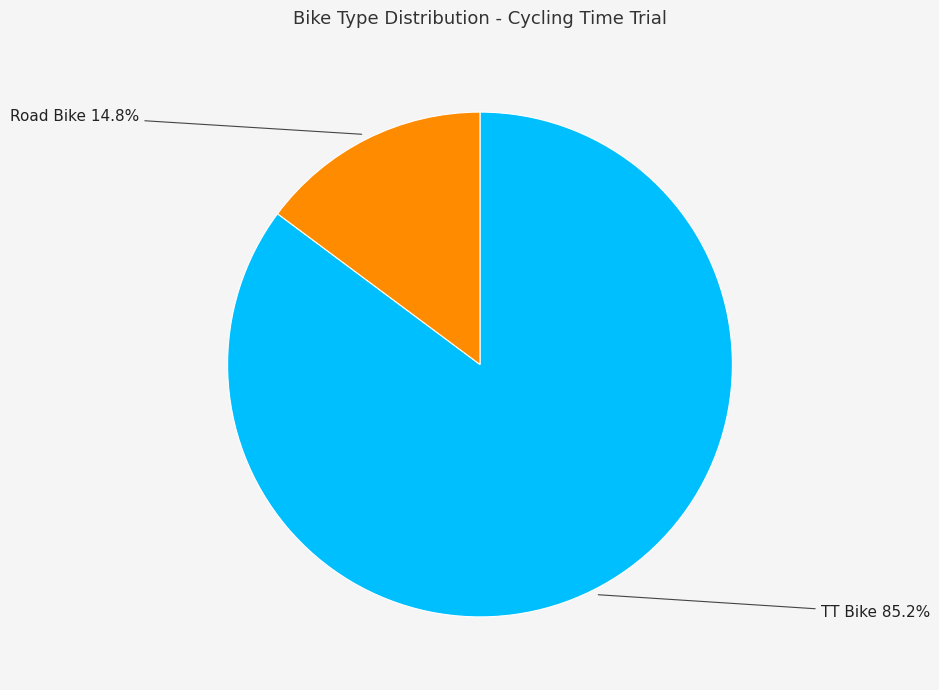

True or false: Road Bike accounts for 15% of the total.

True